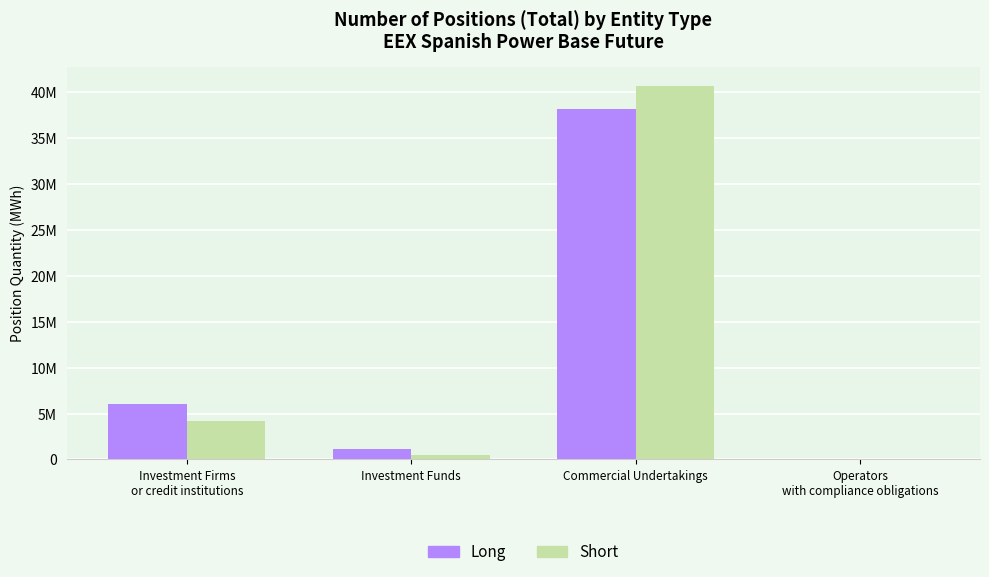

At which category is the sum across all series the highest?

Commercial Undertakings